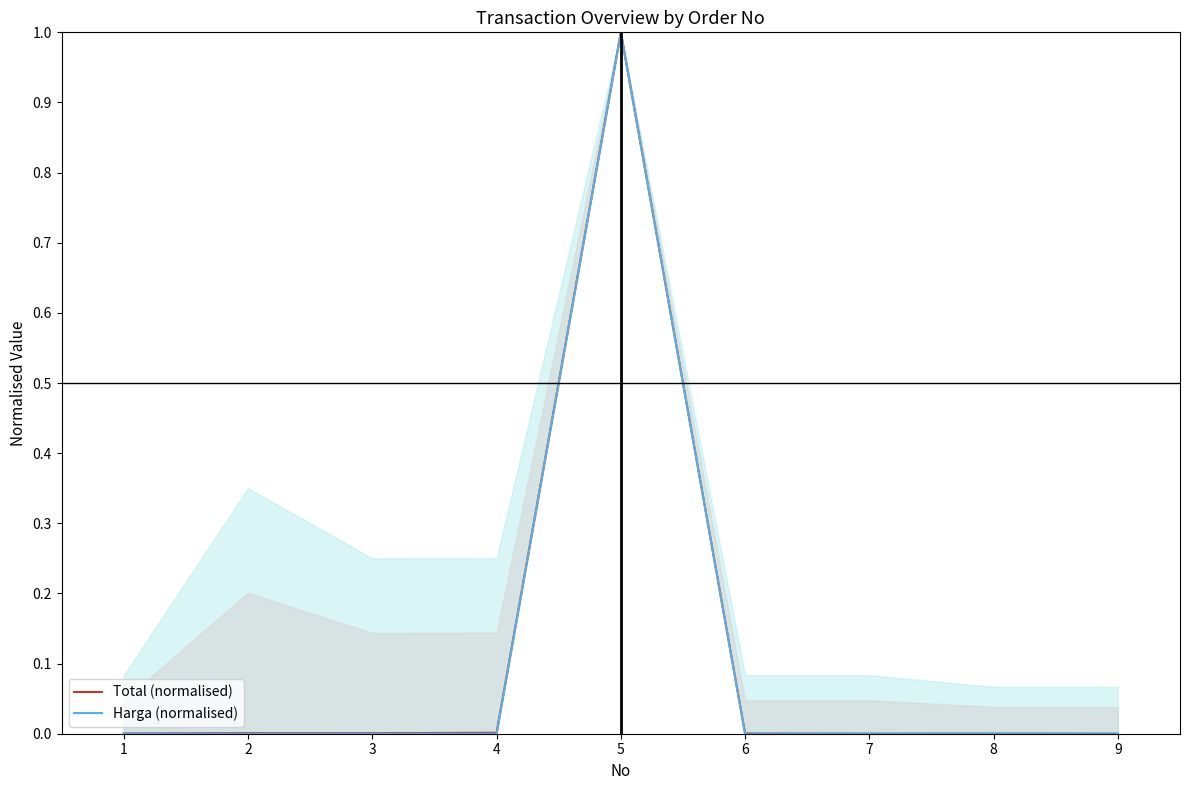

At which category is the sum across all series the highest?

5